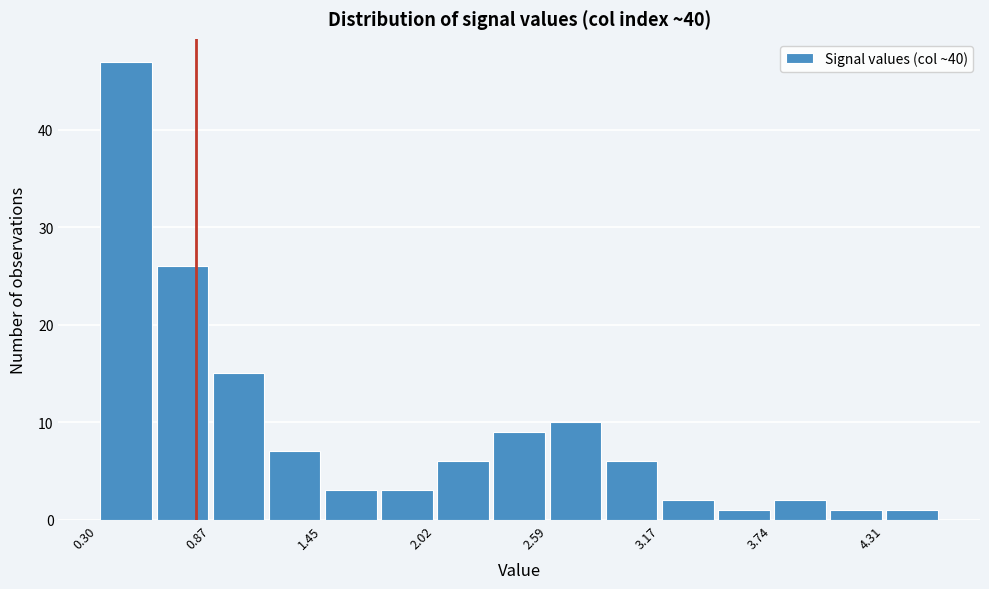

Around what value on the x-axis is the tallest bar? Give the approximate position of its centre, as read against the axis.

0.4